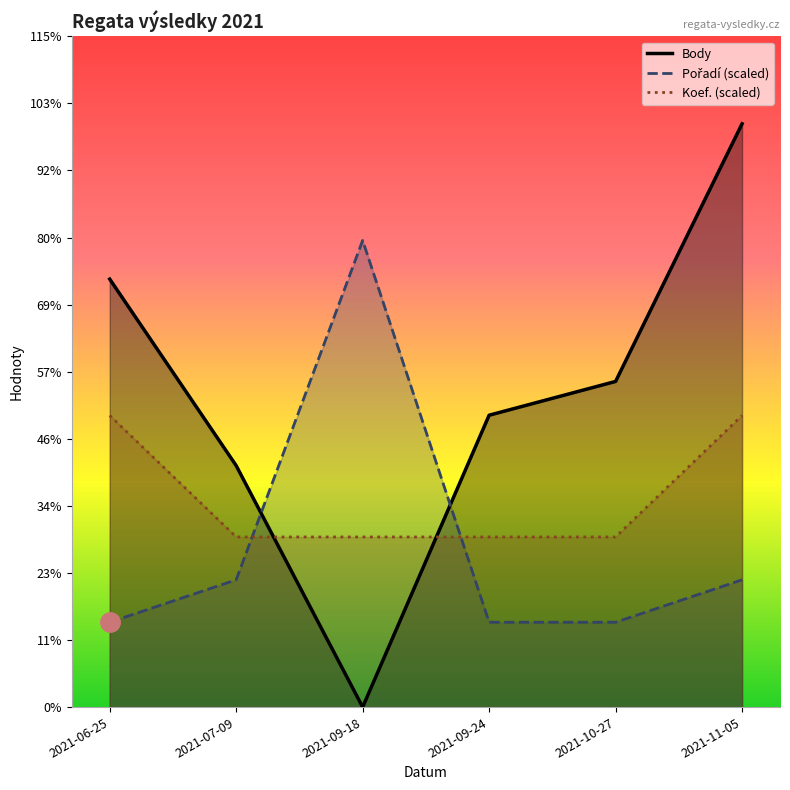

Which series has the largest total across all categories?

Body